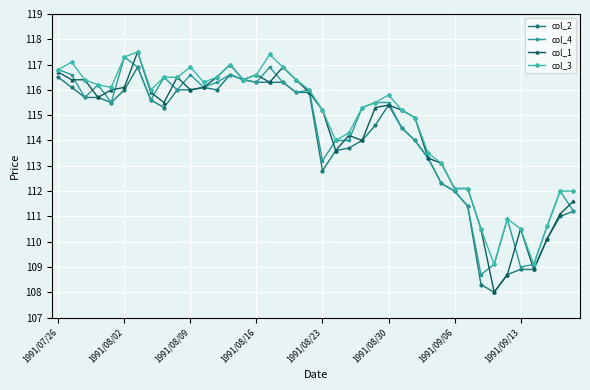

What is the greatest value displayed?

117.5